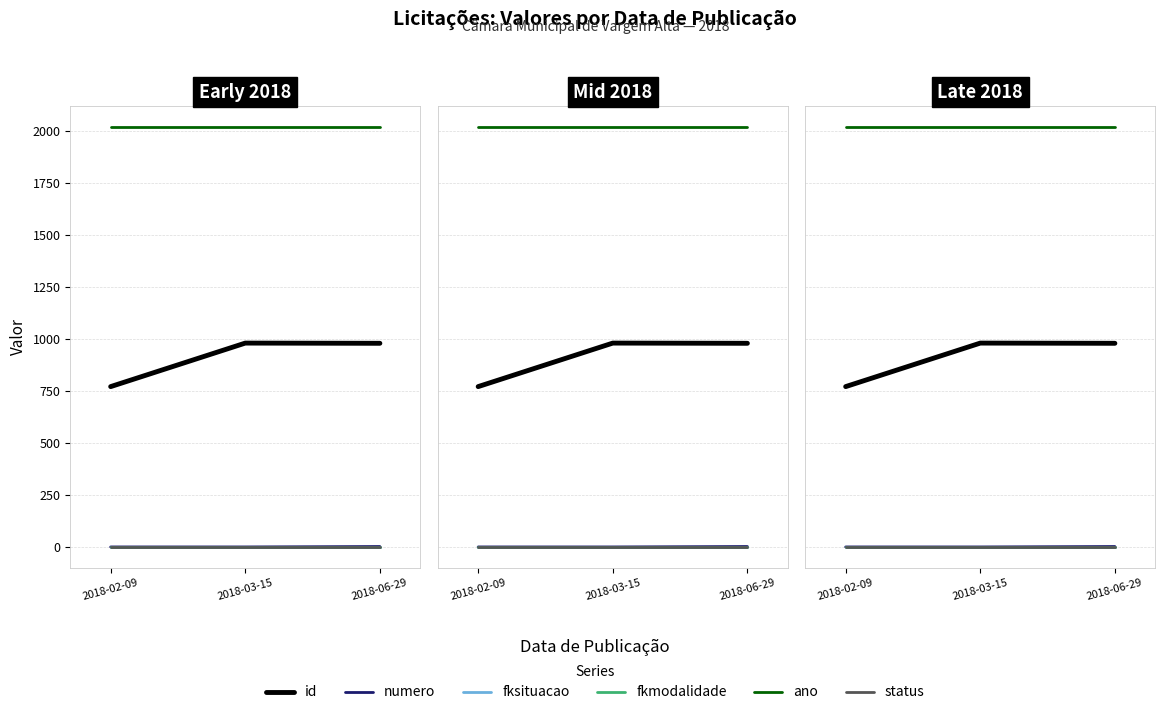

What is the value of the status point at the 2nd from the left?

1